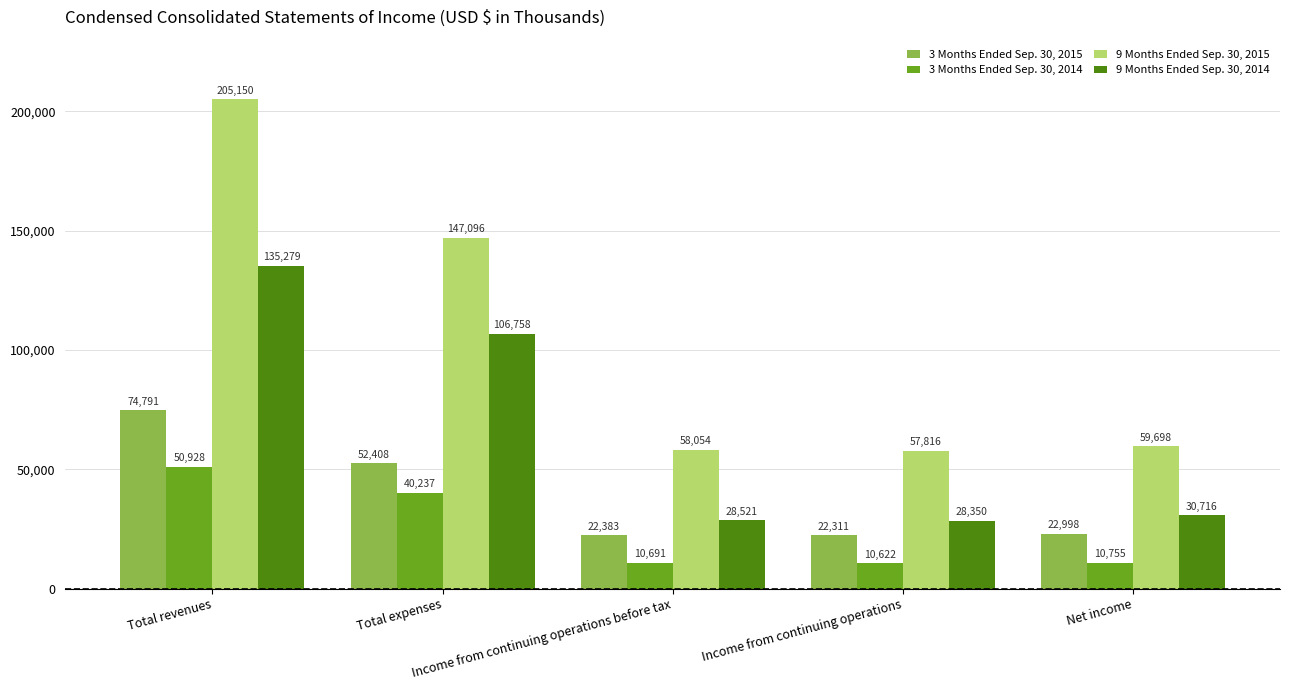

At which label does 3 Months Ended Sep. 30, 2015 reach its minimum?

Income from continuing operations